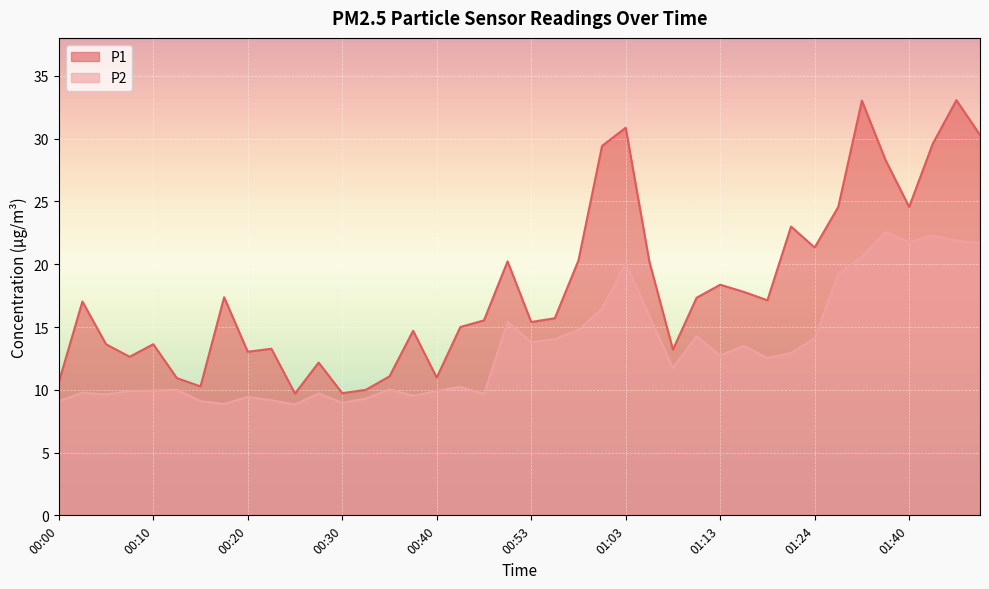

List the labels in order of P1 value, smallest first.

00:25, 00:30, 00:32, 00:15, 00:00, 00:13, 00:40, 00:35, 00:27, 00:08, 00:20, 01:08, 00:23, 00:05, 00:10, 00:37, 00:42, 00:53, 00:48, 00:55, 00:03, 01:18, 01:11, 00:18, 01:16, 01:13, 00:50, 01:05, 00:58, 01:24, 01:21, 01:27, 01:40, 01:38, 01:00, 01:43, 01:48, 01:03, 01:35, 01:45